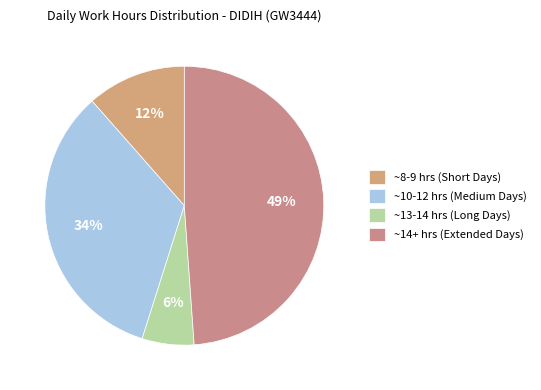

How many slices are in this pie chart?

4